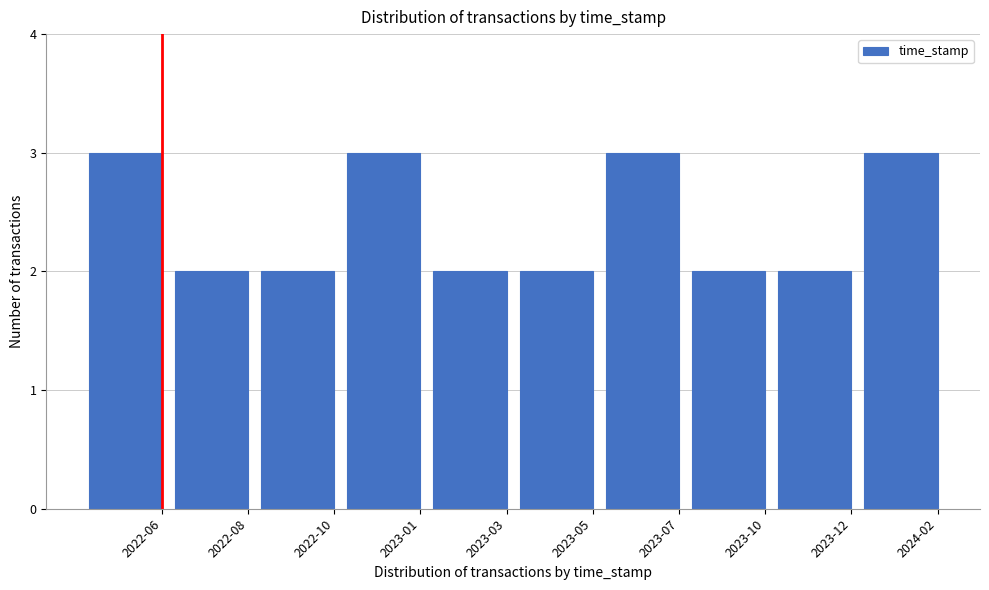

Reading left to right, list all the values displayed in this chart.

2022-06=3	2022-08=2	2022-10=2	2023-01=3	2023-03=2	2023-05=2	2023-07=3	2023-10=2	2023-12=2	2024-02=3